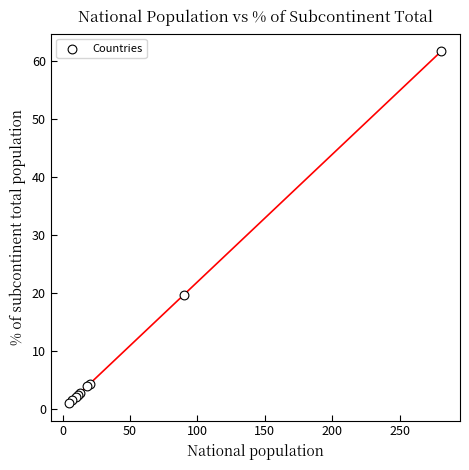

What Y value in the scatter plot is closest to 31?

19.8